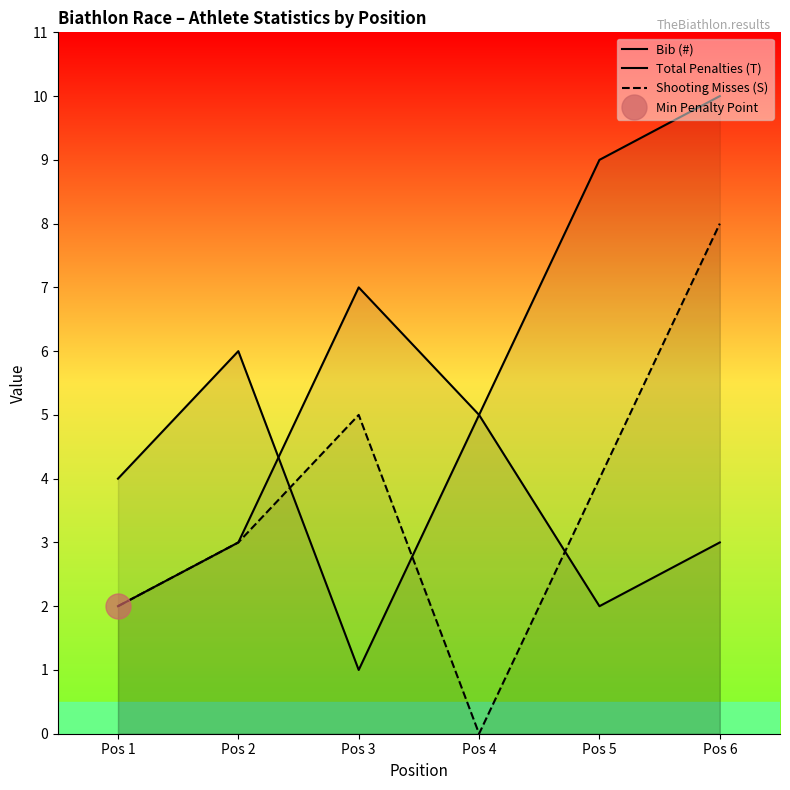

At which label does Shooting Misses (S) reach its minimum?

Pos 4